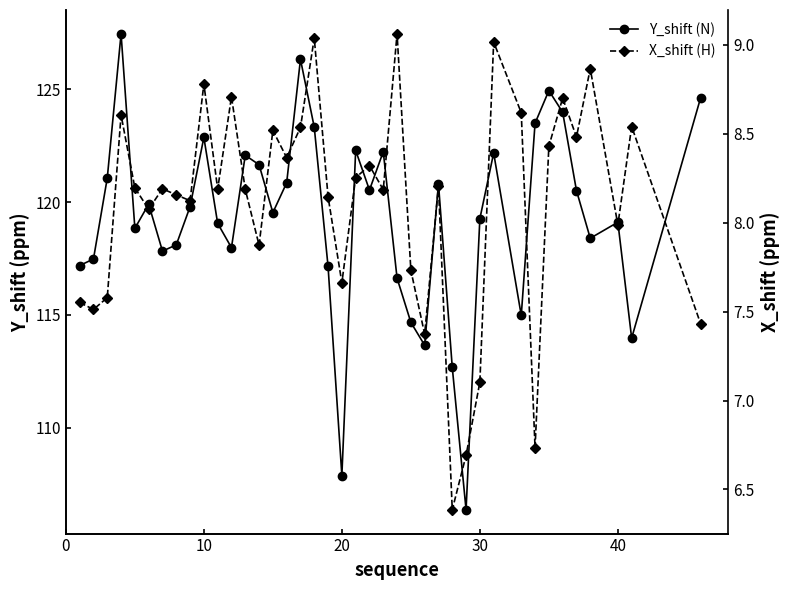

The X_shift (H) series shows 3.2 at 20. True or false?

False